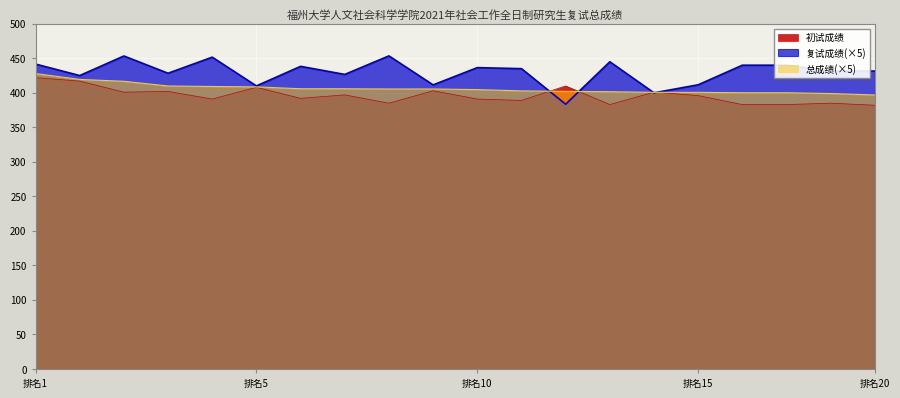

After their last crossing, which series has the higher values: 总成绩 or 复试成绩?

复试成绩